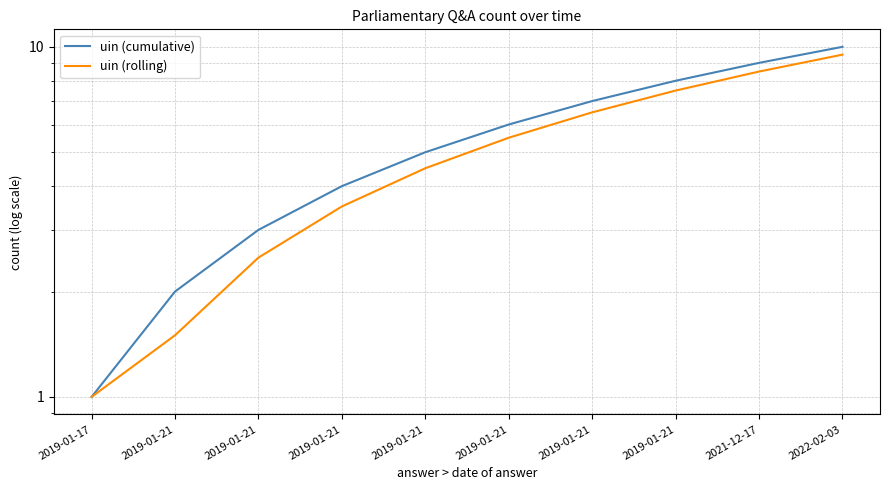

What is the minimum value for uin (rolling)?

1.0